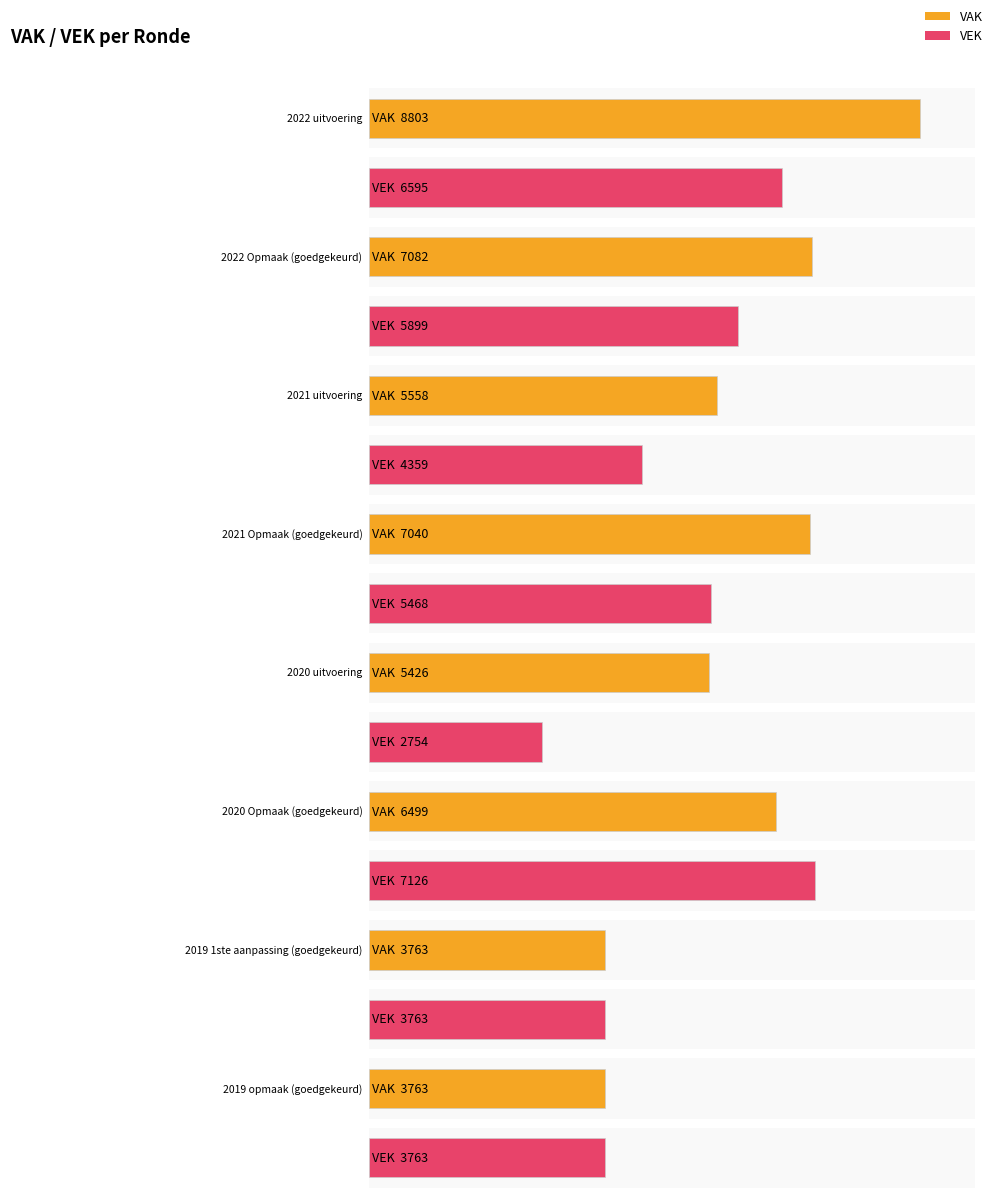

The value of VAK at 2021 uitvoering is 5558. True or false?

True